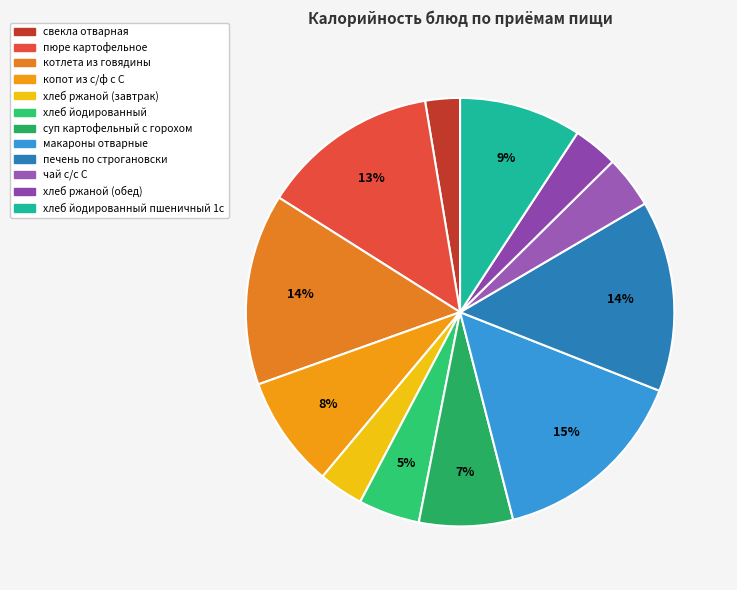

How many slices are in this pie chart?

12